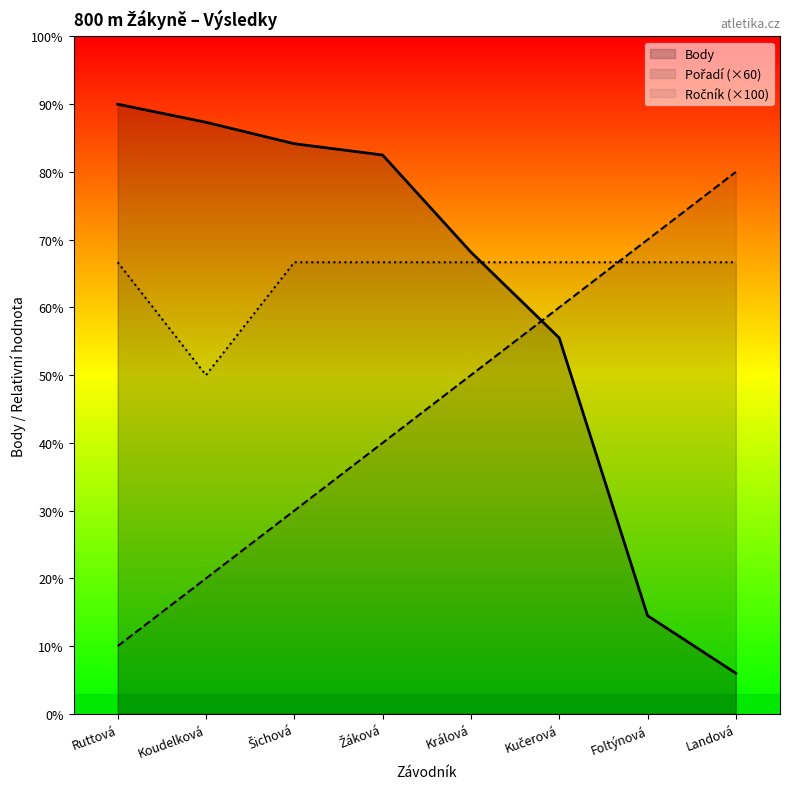

Which series has the largest range (max minus min)?

Body